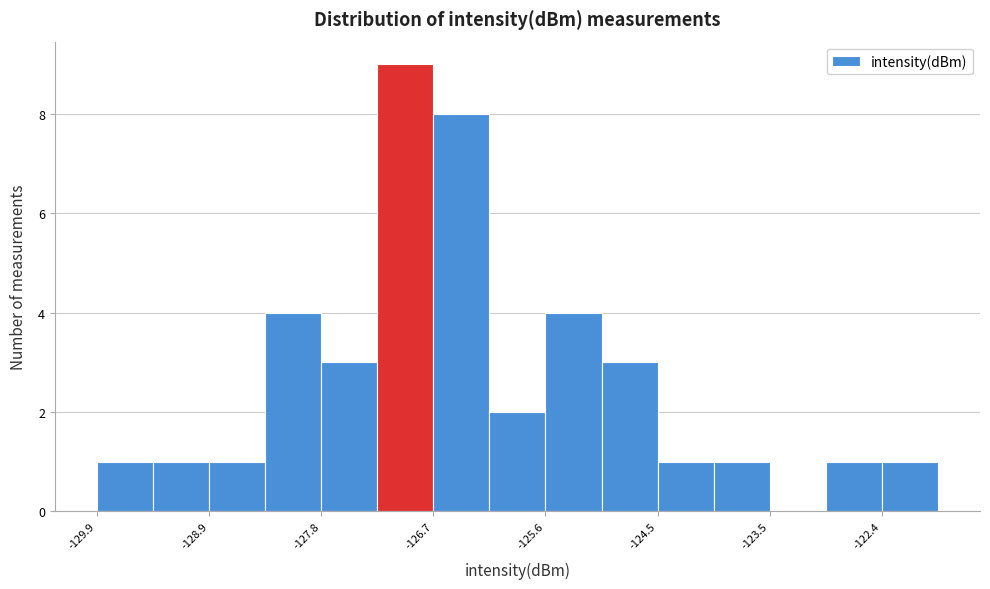

Read against the x-axis, roughly where is the centre of the tallest bar?

-127.0